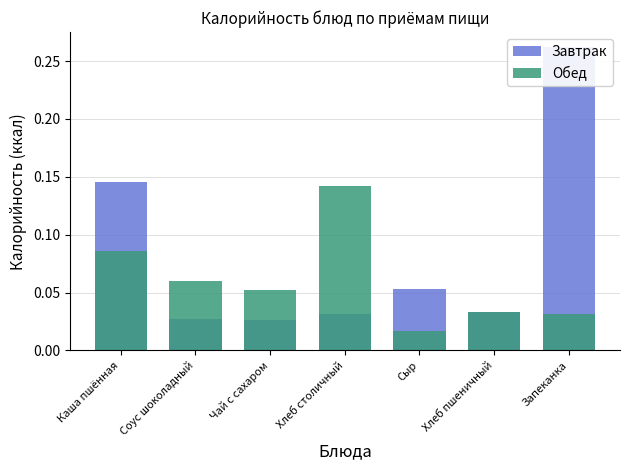

Rank the categories by Завтрак value from lowest to highest.

Чай с сахаром, Соус шоколадный, Хлеб столичный, Хлеб пшеничный, Сыр, Каша пшённая, Запеканка